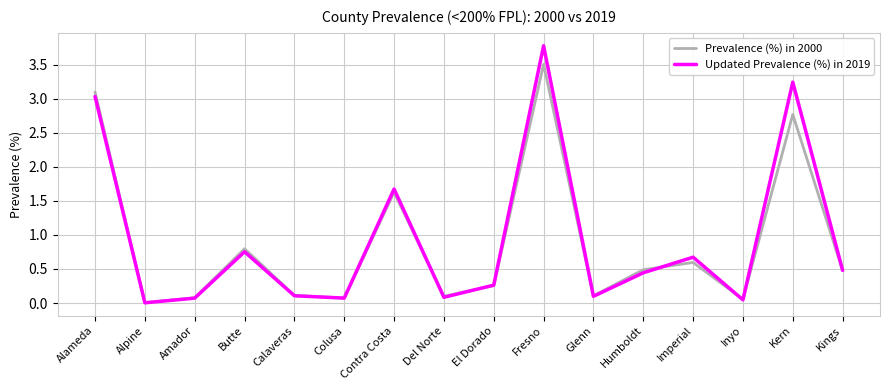

Is this an area chart (filled region under the line)?

No